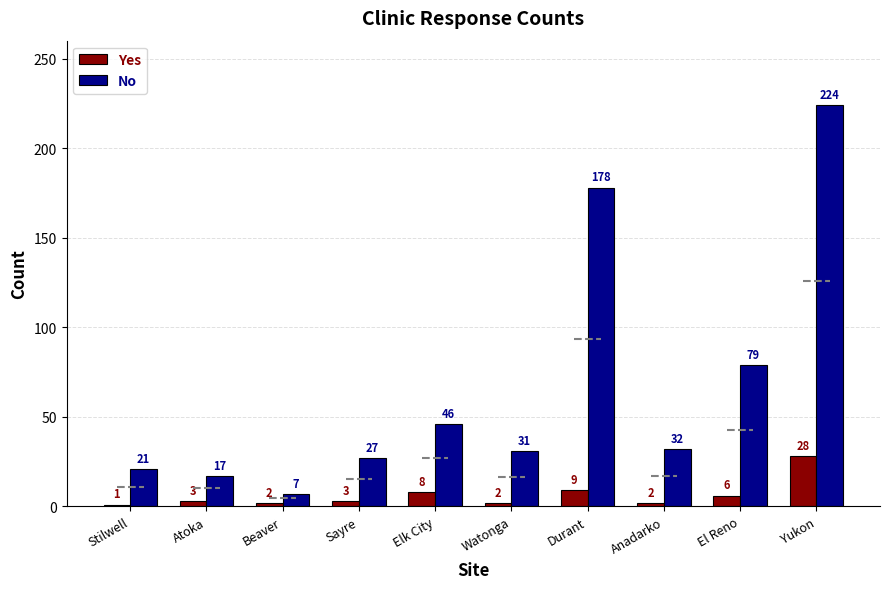

What is the greatest value displayed?

224